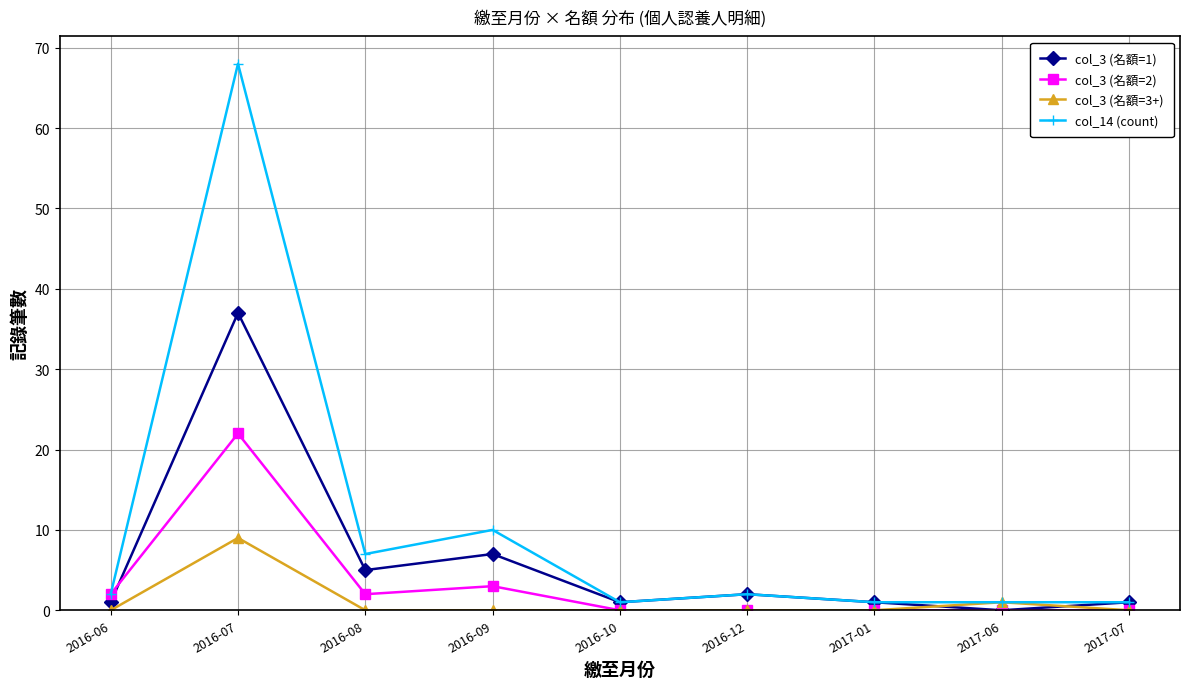

How many interior local valleys does the col_3 (名額=1) series have?

3